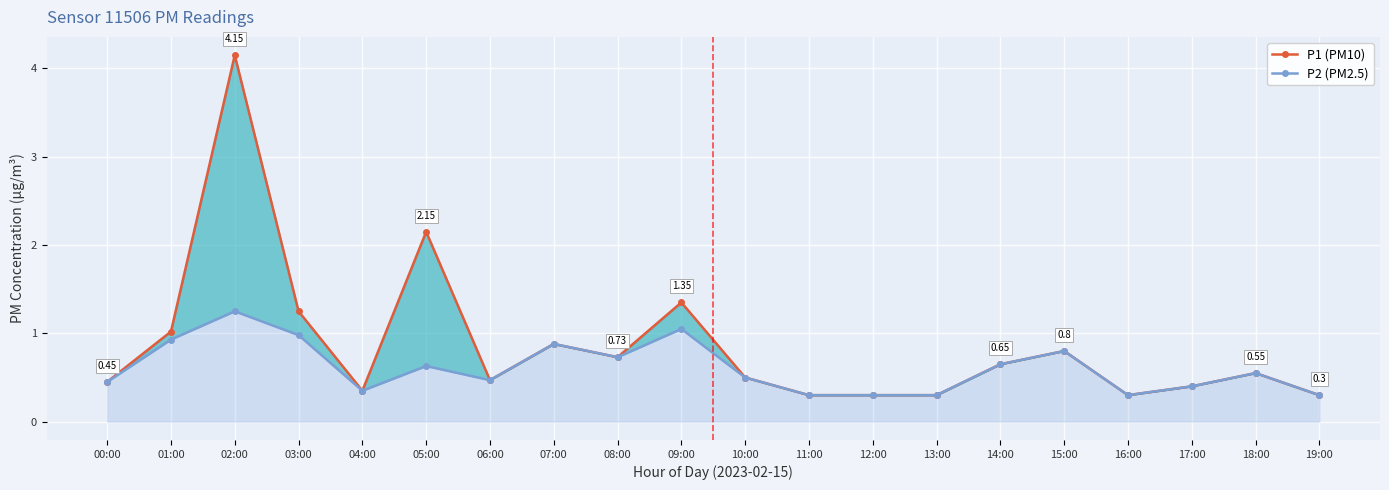

True or false: P1 (PM10) has more than 2 points higher than both neighbors.

True